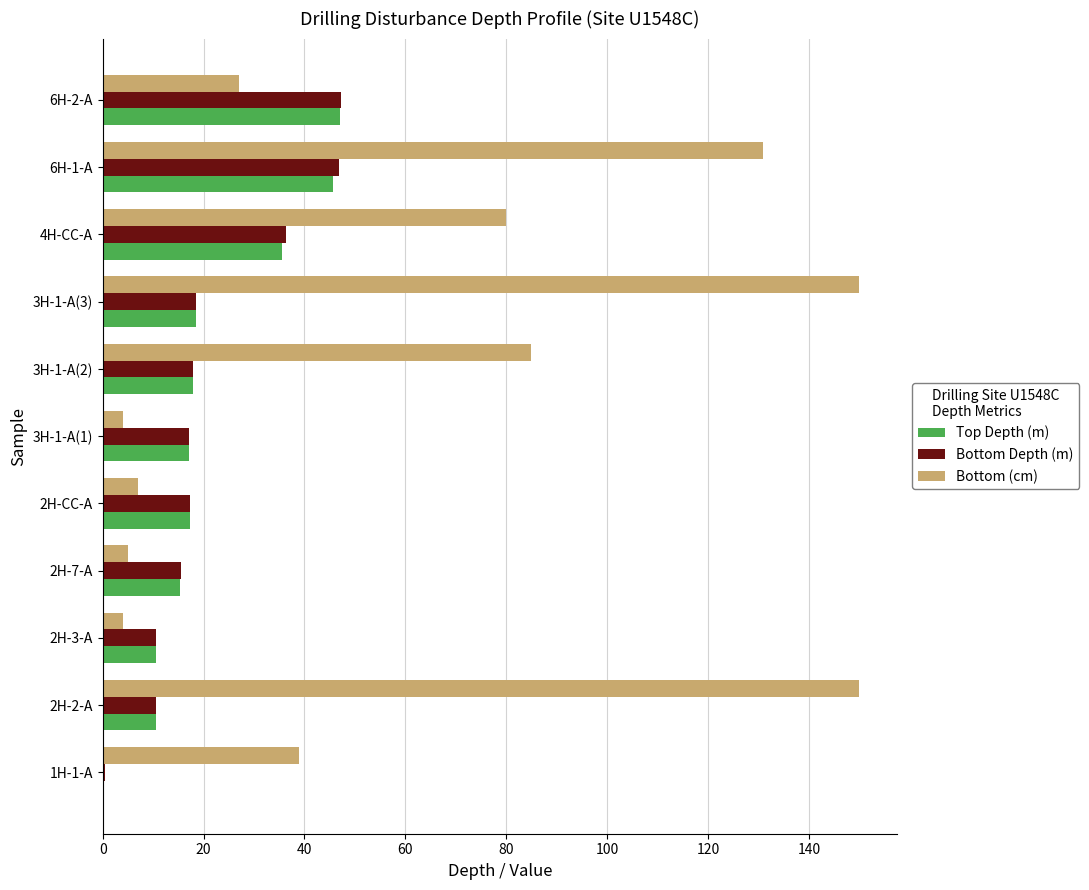

Is it true that Bottom (cm) equals 5.0 at 2H-7-A?

True